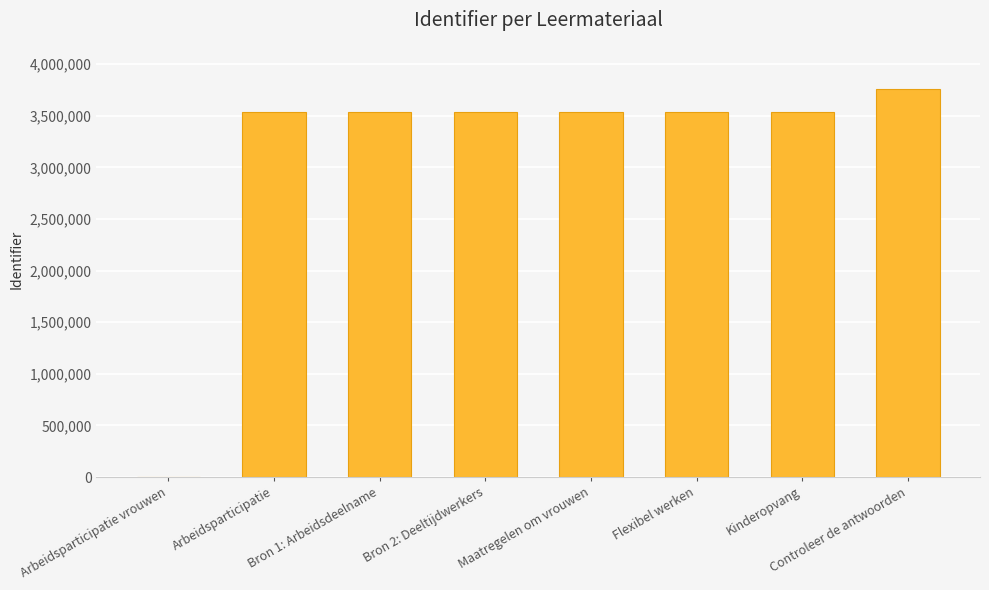

What is the sum of the values at Flexibel werken and Maatregelen om vrouwen?

7074351